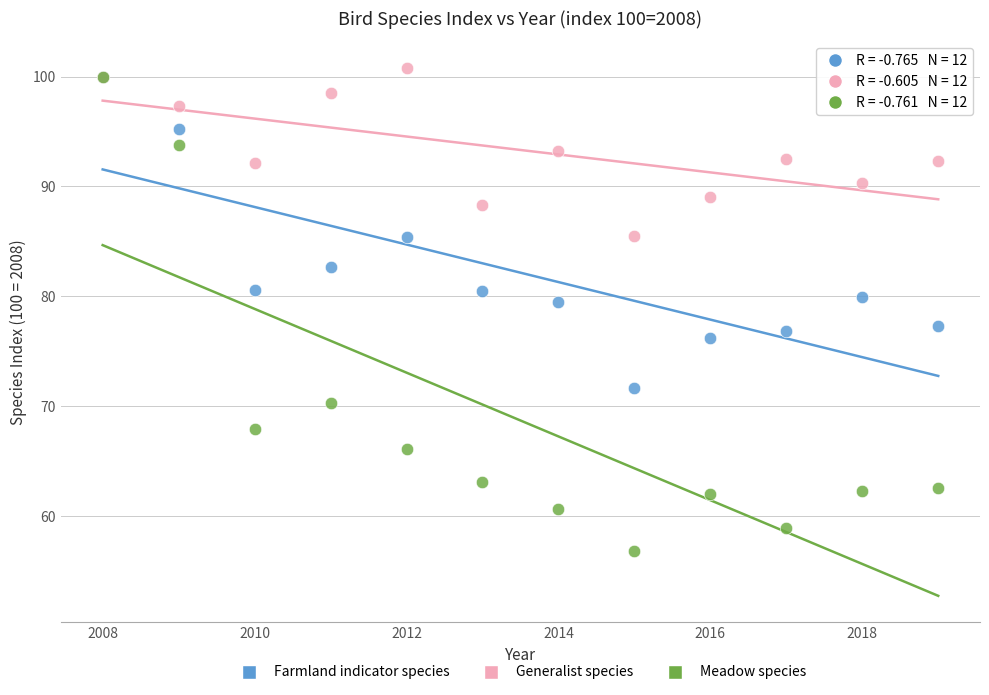

Which series has the largest Y range (max minus min)?

Meadow species